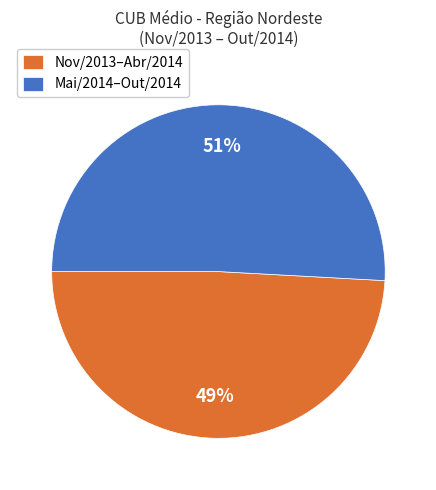

Is it true that Nov/2013–Abr/2014 is 55% of the pie?

False